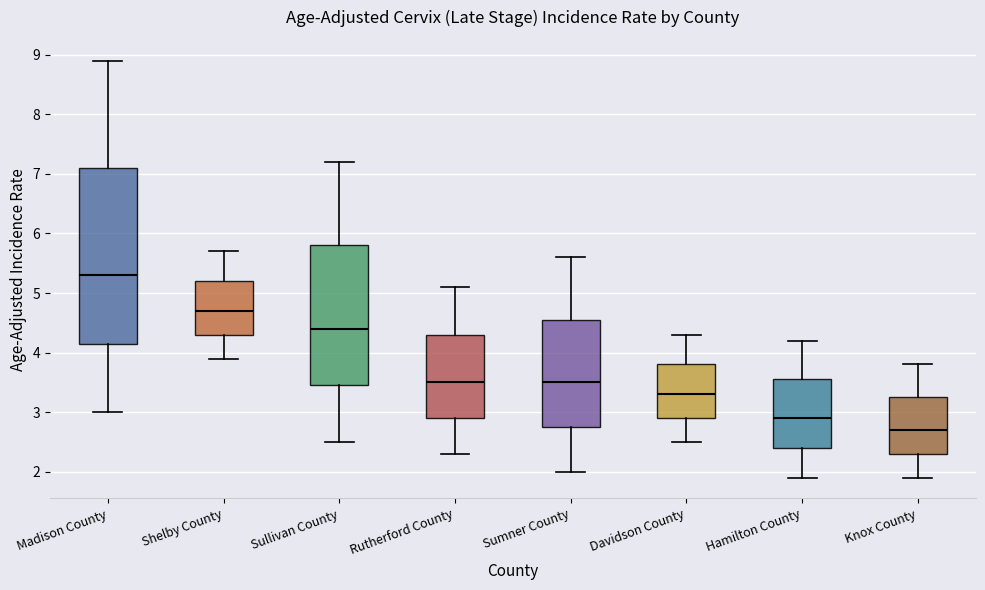

Comparing the boxes themselves (not the whiskers), which one is the tallest?

Madison County